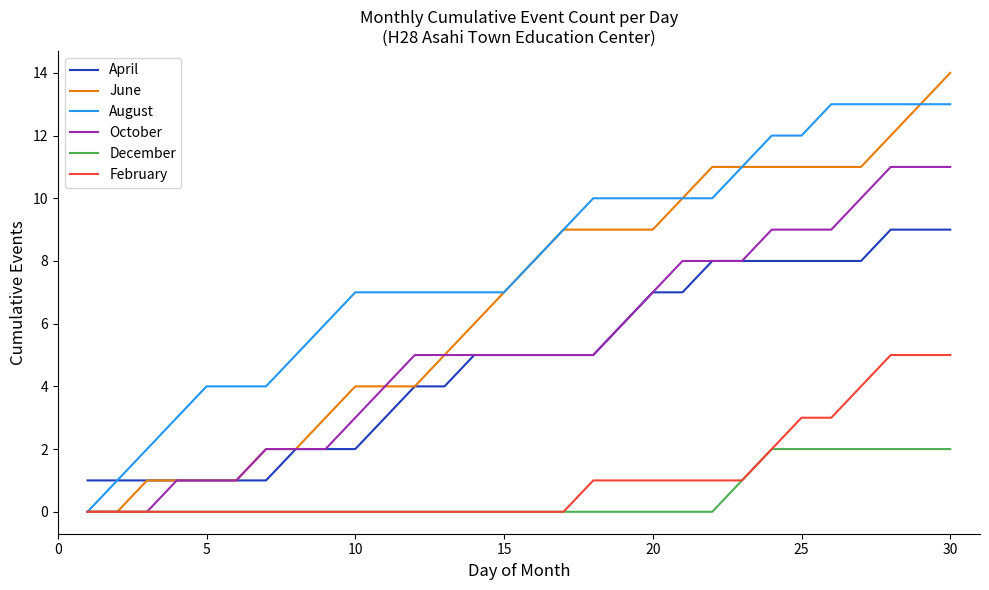

Does the chart display data point markers on the line(s)?

No